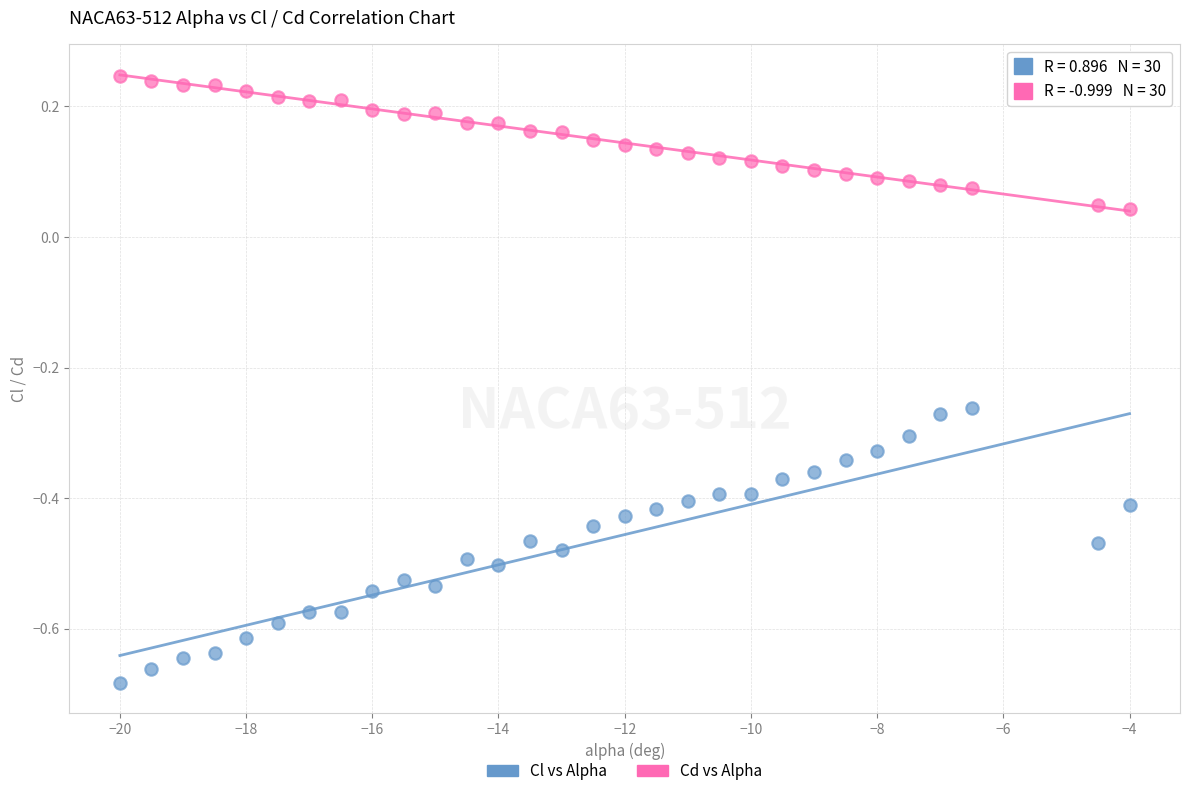

Which series contains the lowest Y value?

Cl vs Alpha